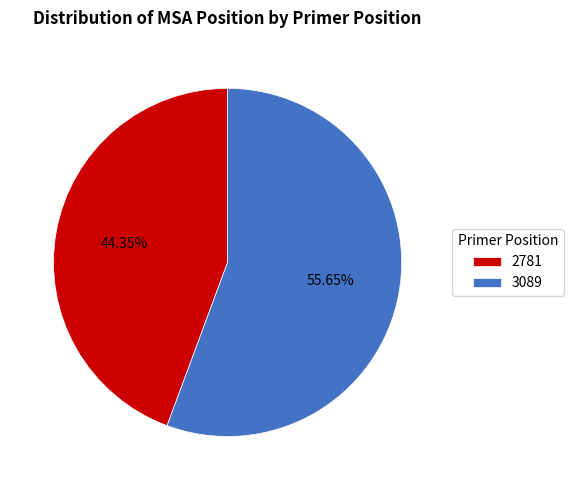

Do 3089 and 2781 together represent more than half of the pie?

Yes